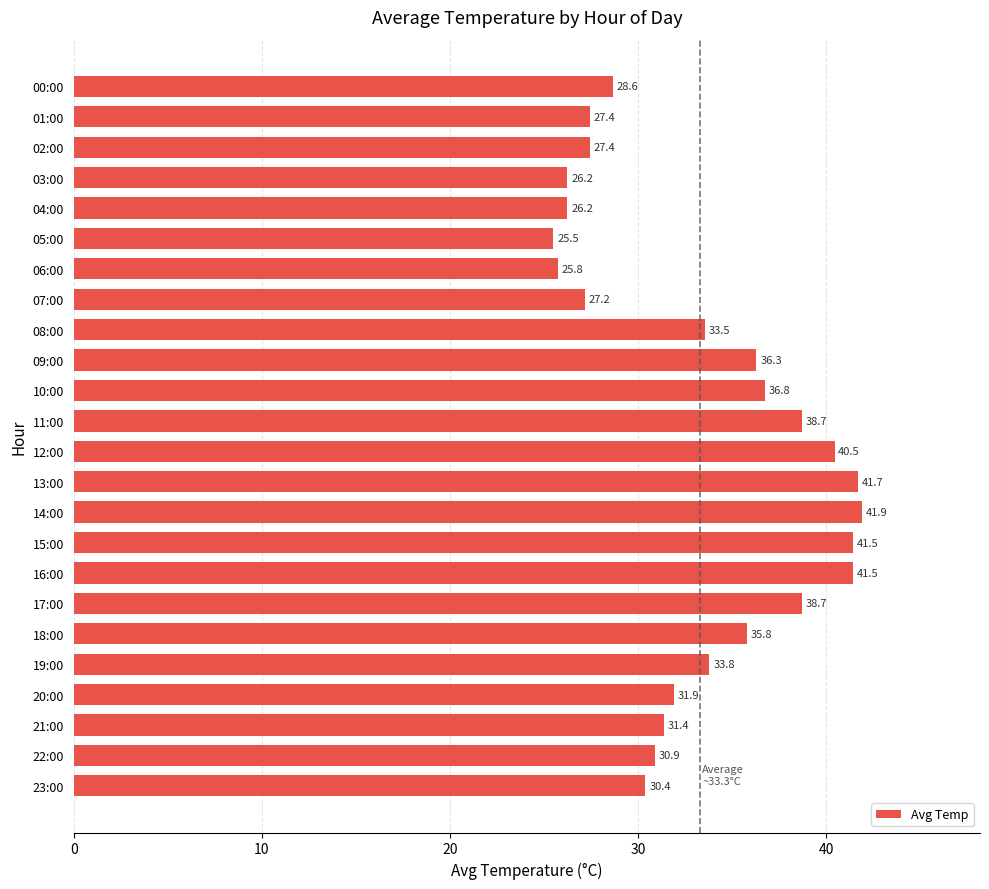

How many values are below 33?

12